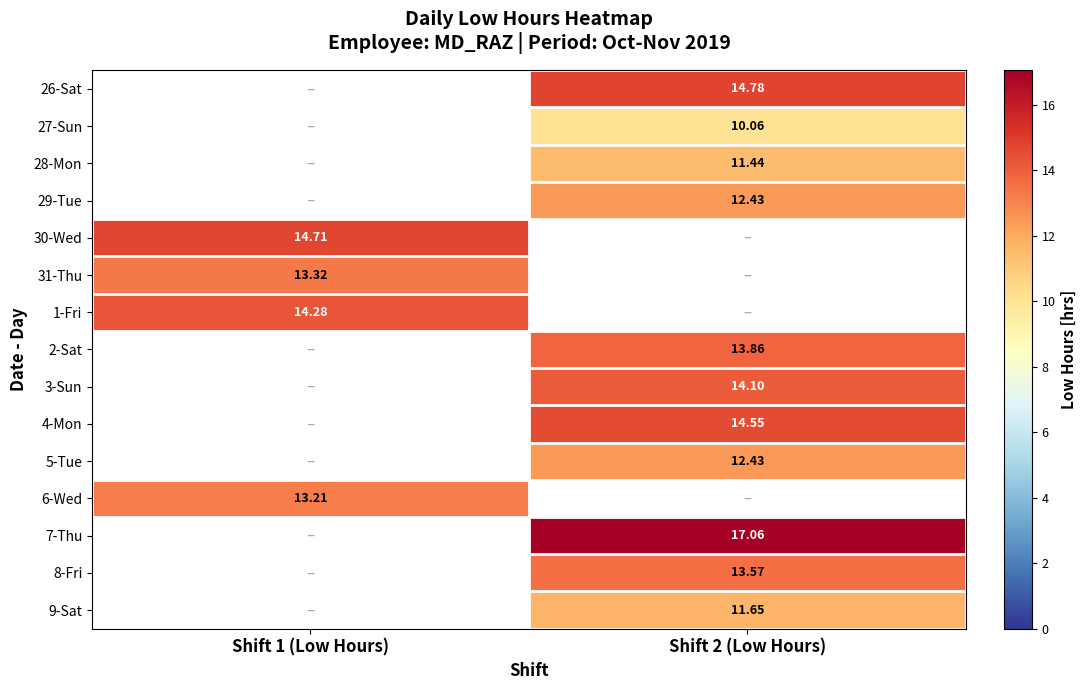

What is the minimum value shown in the chart?

10.1